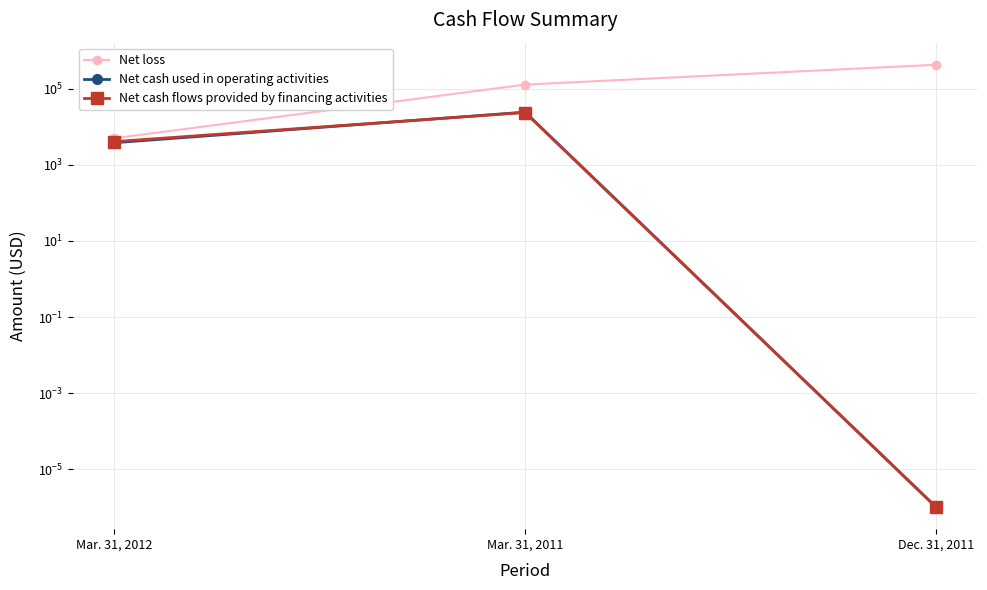

What is the spread (max minus min) of values at Dec. 31, 2011?

432419.0